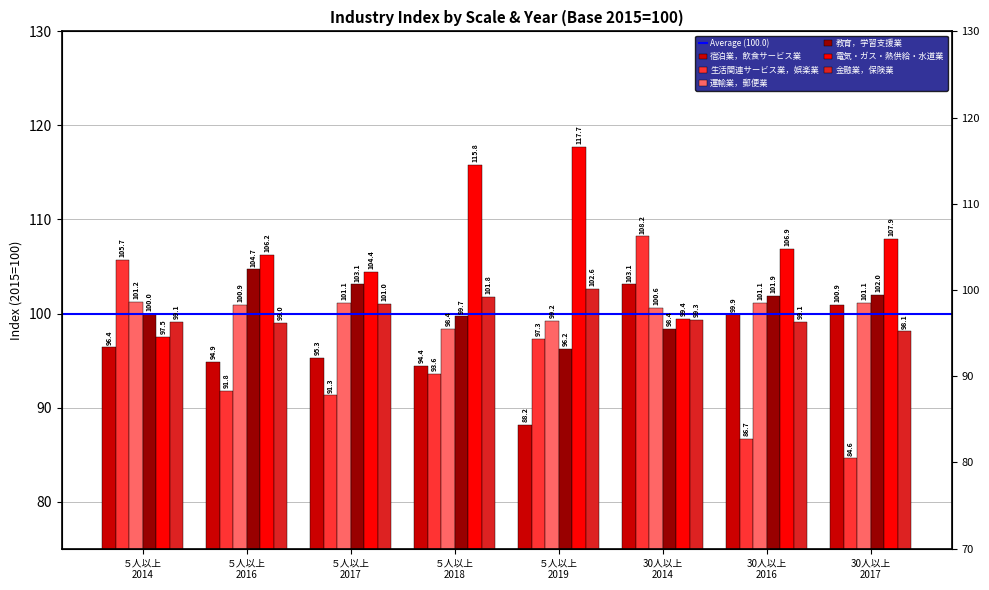

True or false: 金融業，保険業 has a value of 99.3 at 30人以上
2014.

True